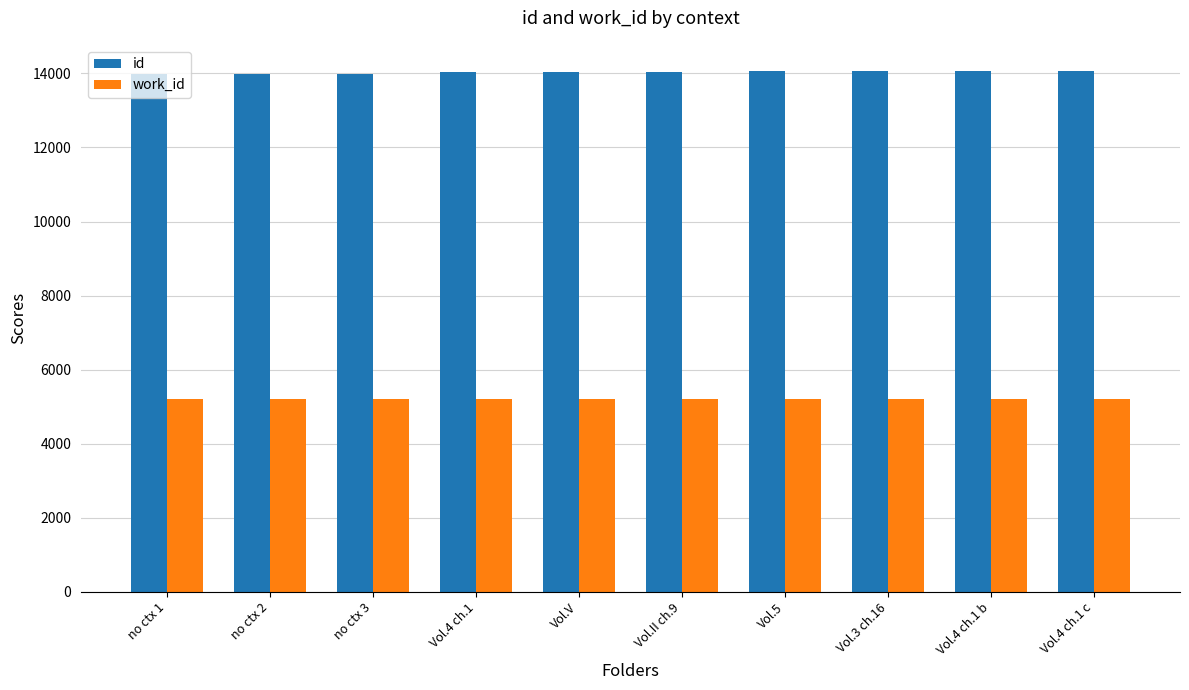

What is the value of the id bar at the 1st from the left?

13980